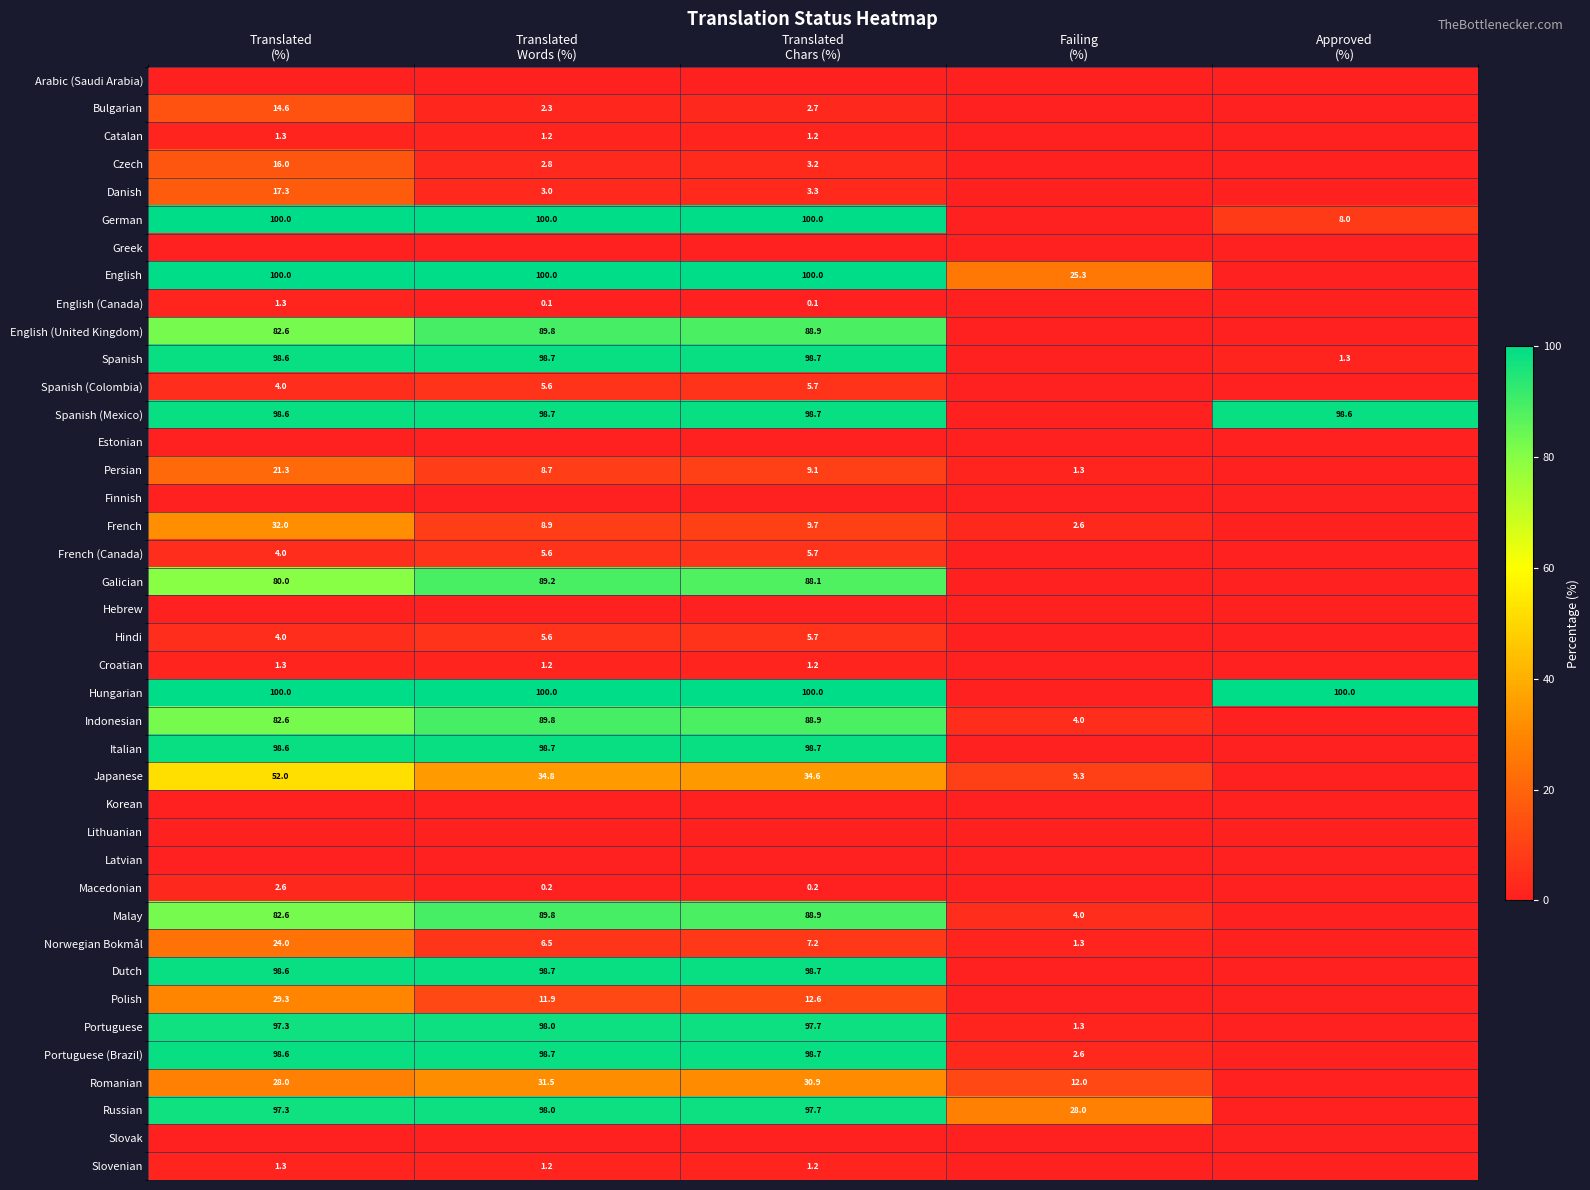

Rank the series at Approved (%) from highest to lowest value.

Hungarian, Spanish (Mexico), German, Spanish, Arabic (Saudi Arabia), Bulgarian, Catalan, Czech, Danish, Greek, English, English (Canada), English (United Kingdom), Spanish (Colombia), Estonian, Persian, Finnish, French, French (Canada), Galician, Hebrew, Hindi, Croatian, Indonesian, Italian, Japanese, Korean, Lithuanian, Latvian, Macedonian, Malay, Norwegian Bokmål, Dutch, Polish, Portuguese, Portuguese (Brazil), Romanian, Russian, Slovak, Slovenian